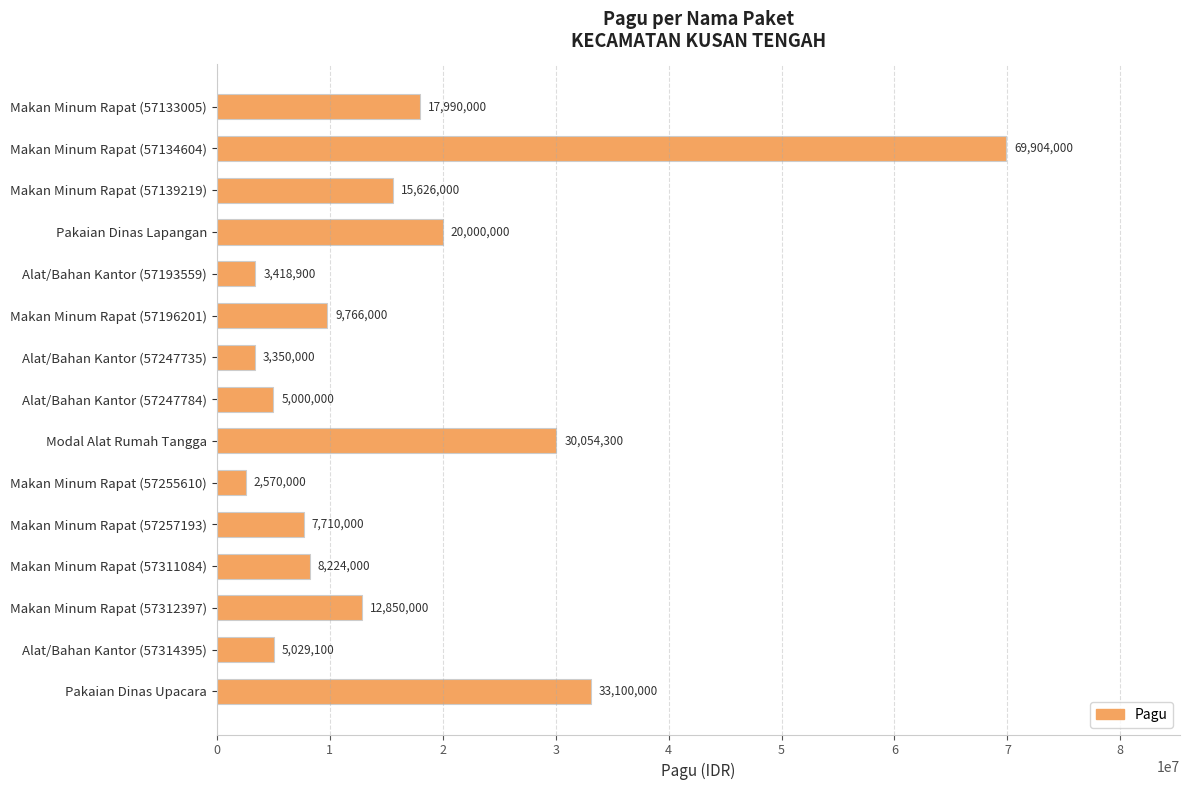

What is the difference between the maximum and second lowest values?

66554000